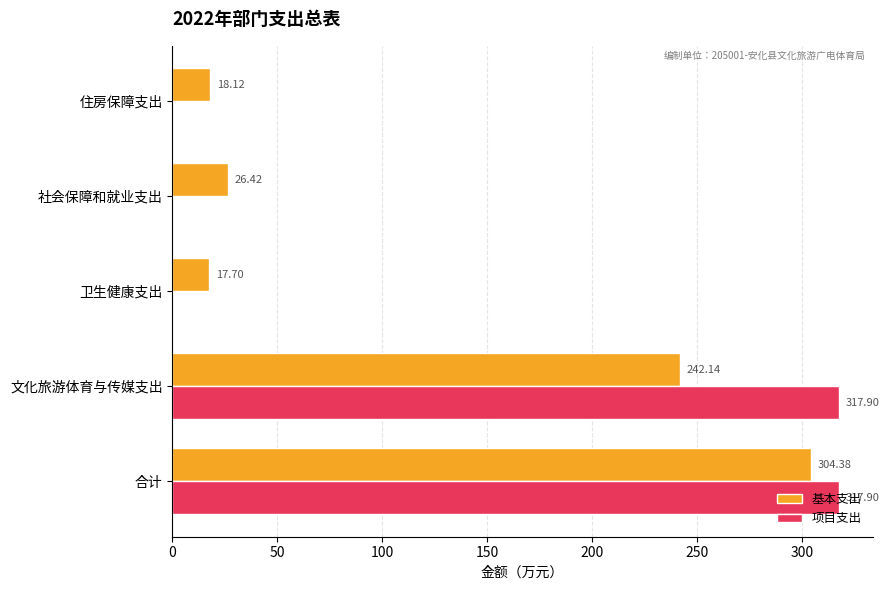

At which label is 基本支出 closest to 161?

文化旅游体育与传媒支出